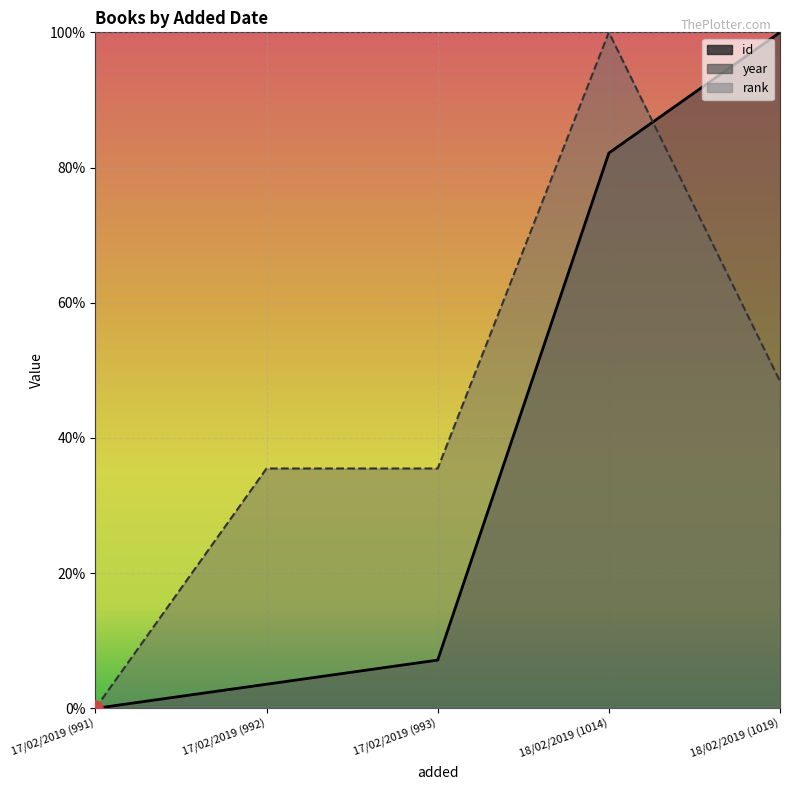

Which series has the largest total across all categories?

year